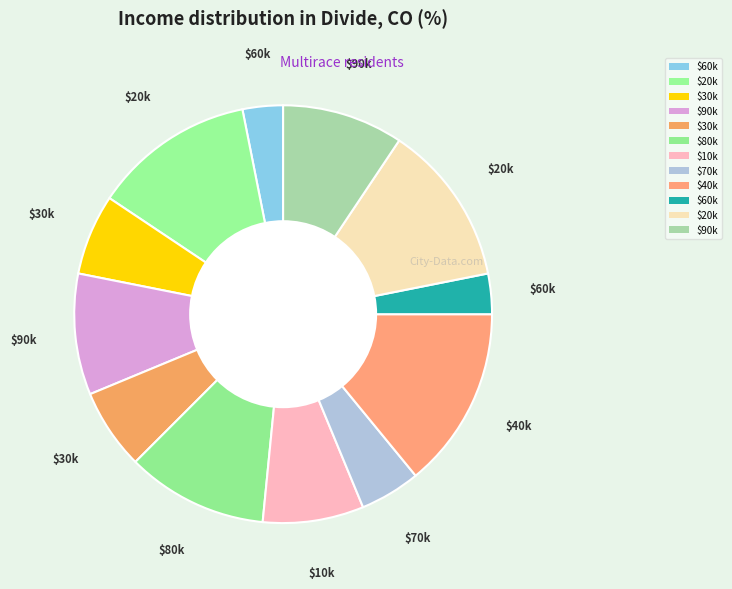

How many slices are in this pie chart?

12